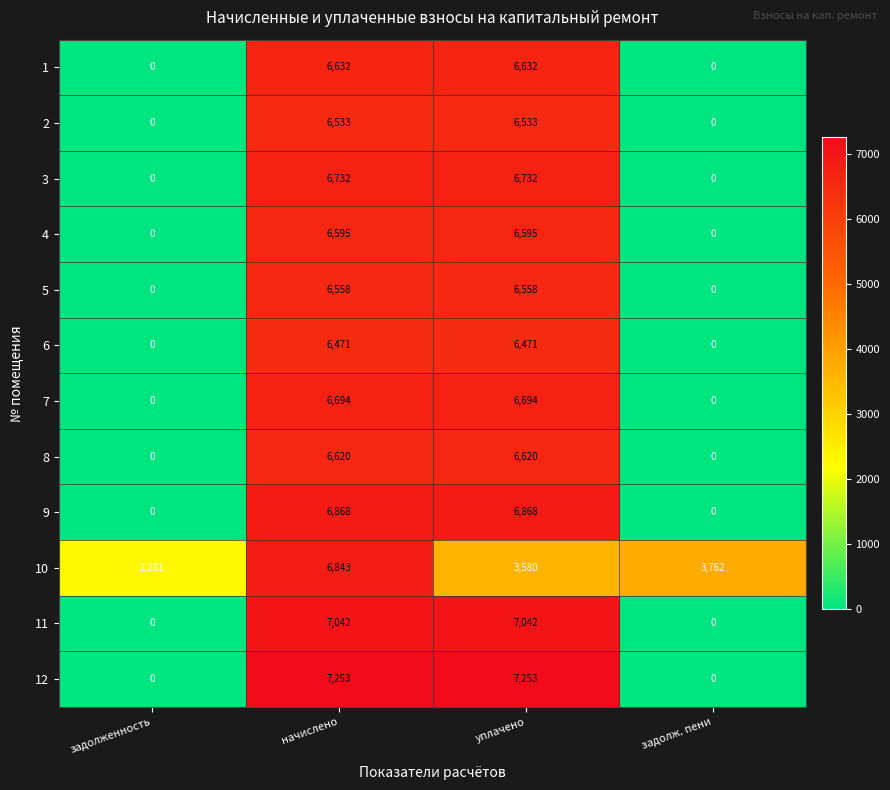

What is the sum of all 12 values?

14506